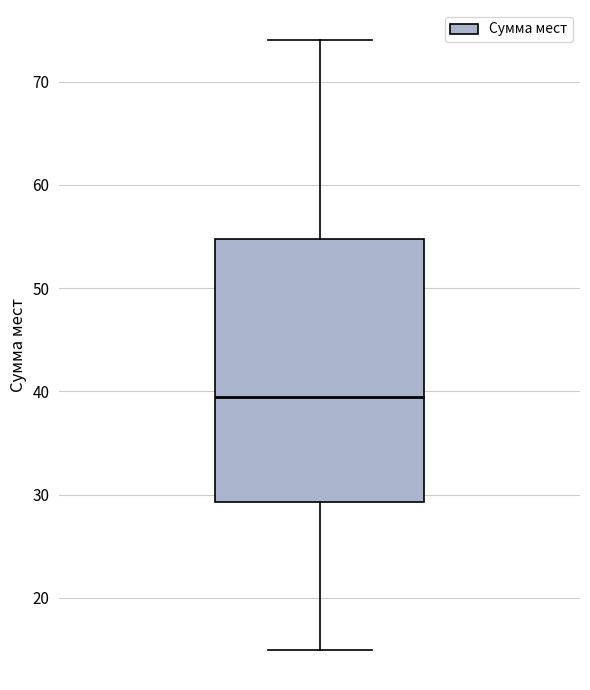

Read this box plot against the y-axis: the position of the median line, the range covered by the box, and the ends of both whiskers. The values are not printed on the chart, so give them approximately, as read against the axis.

median 40, box 29 to 55, whiskers 15 to 74